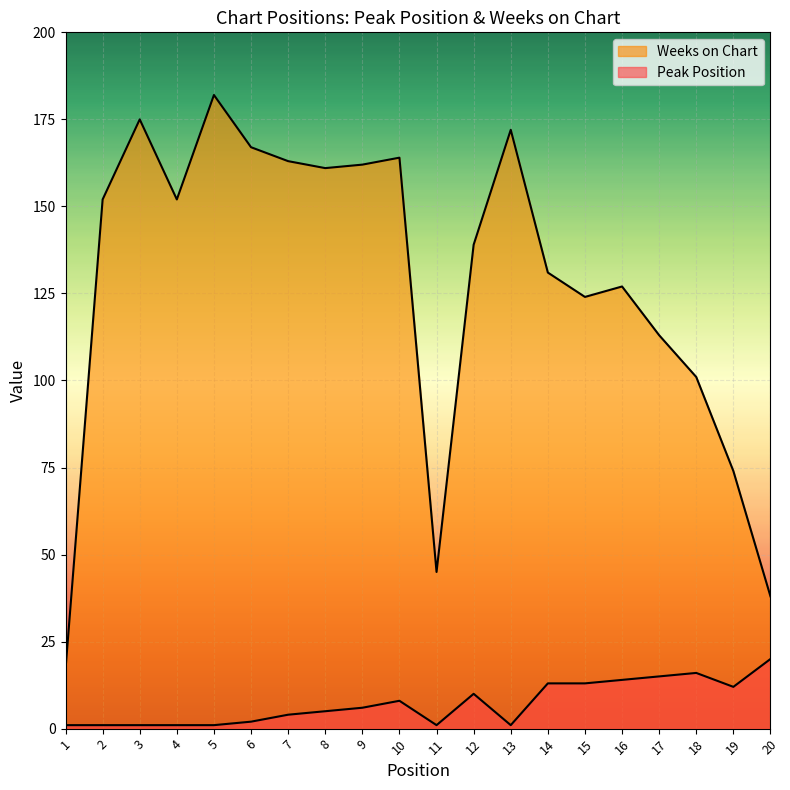

What is the value of the Weeks on Chart point at the 15th from the left?

124